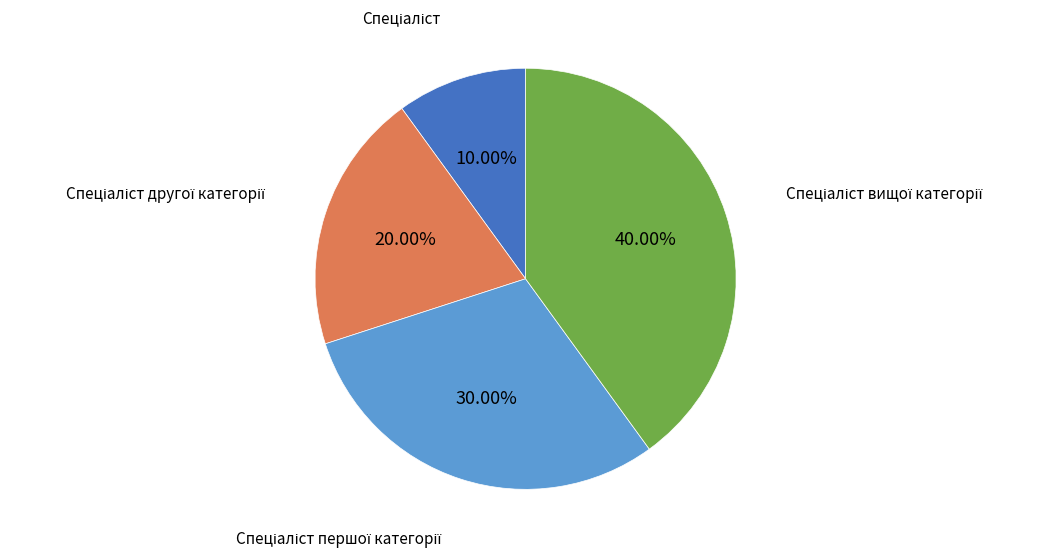

Is there any slice that represents more than half of the pie?

No